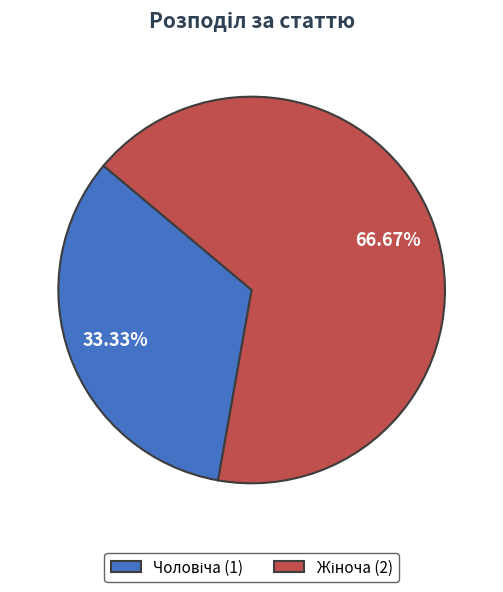

Is there any slice that represents more than half of the pie?

Yes